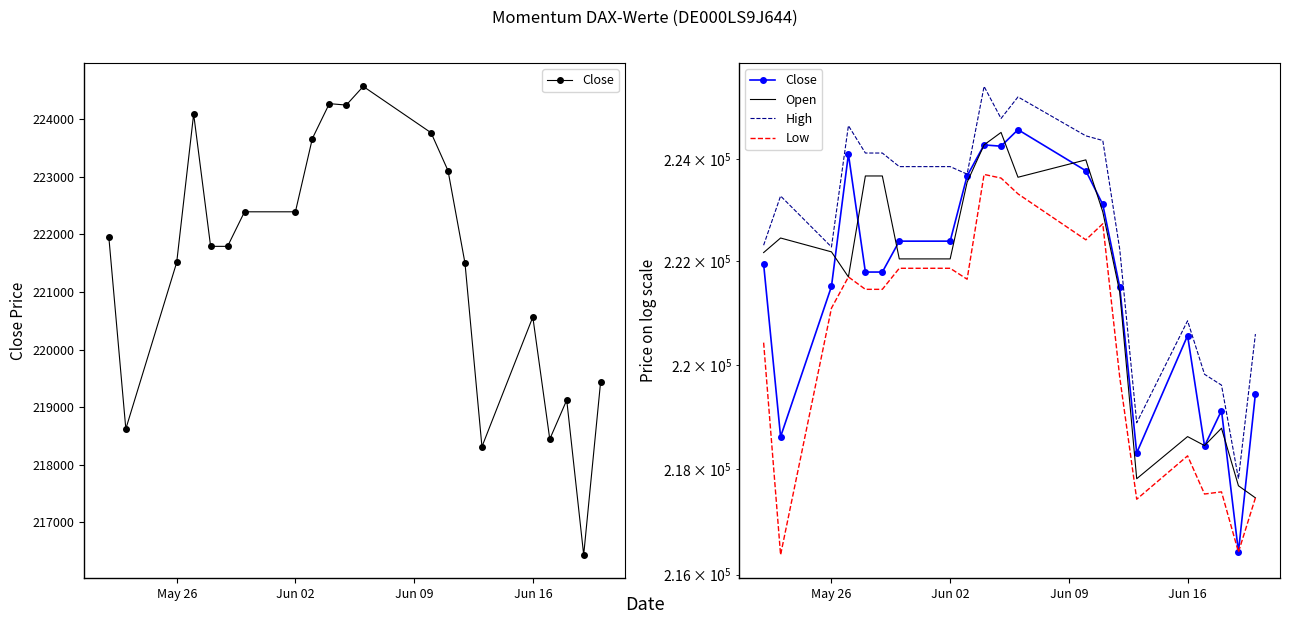

Is it true that Close equals 82754 at May 26?

False